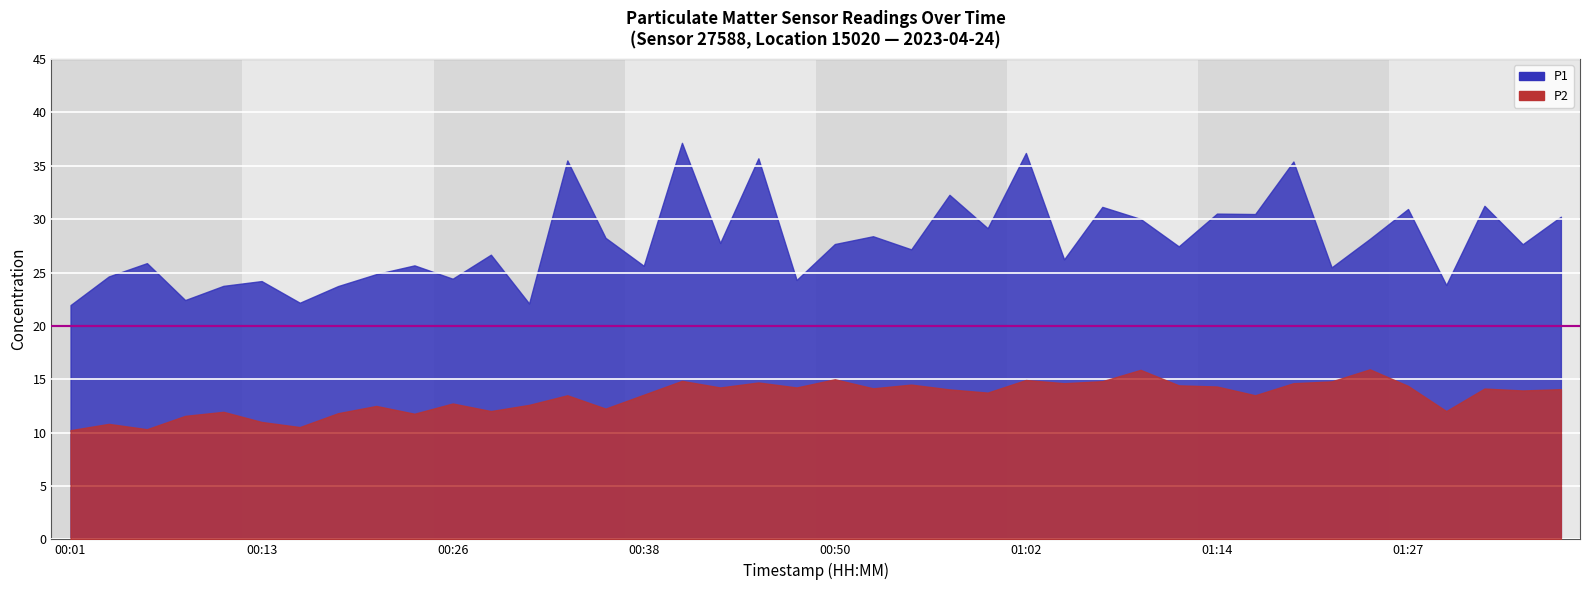

True or false: P2 and P1 cross at least once.

False